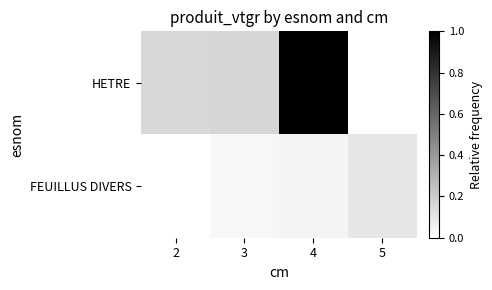

What is the greatest value displayed?

1.0